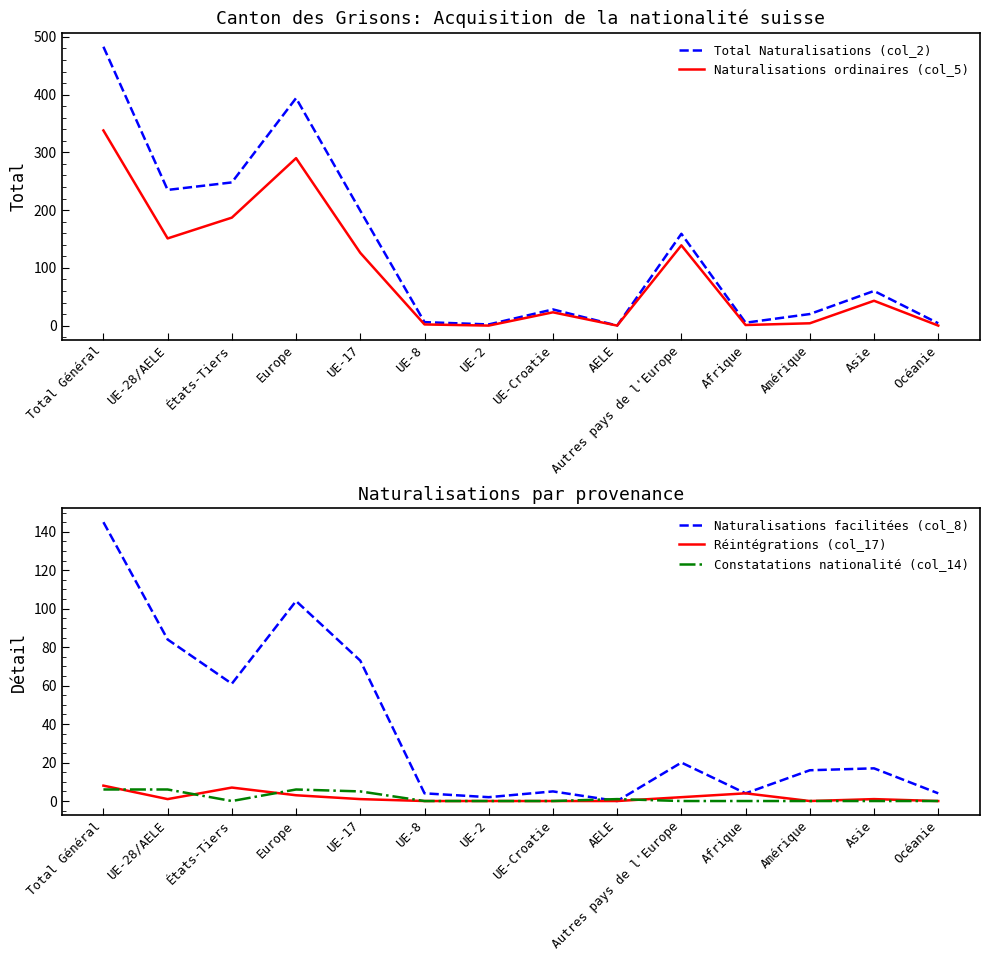

Rank the series at UE-Croatie from lowest to highest value.

Réintégrations (col_17), Constatations nationalité (col_14), Naturalisations facilitées (col_8), Naturalisations ordinaires (col_5), Total Naturalisations (col_2)